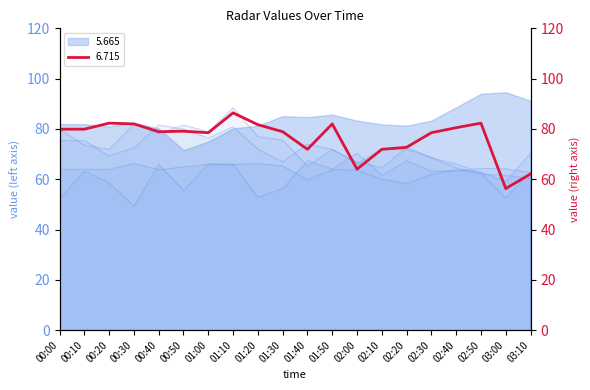

Reading right to left, extract all data points from this chart.

6.715: 62.1	56.3	82.3	80.5	78.5	72.7	71.9	64.0	82.0	71.9	78.9	81.7	86.4	78.5	79.1	78.9	82.0	82.3	79.9	79.9
6.565: 60.4	61.6	62.1	64.6	68.6	72.7	64.6	66.9	71.9	74.0	66.9	72.0	80.9	76.4	79.9	81.6	72.6	69.3	75.4	75.4
6.415: 70.4	59.2	62.8	66.1	68.6	72.0	71.9	66.3	71.9	65.3	75.6	77.0	88.5	78.9	81.6	78.2	82.0	71.9	73.6	79.9
7.165: 62.8	52.6	62.6	63.9	62.0	58.3	60.1	63.7	63.8	59.8	65.3	66.3	65.9	65.9	64.9	63.8	66.3	64.0	64.0	64.0
5.665: 91.2	94.6	94.0	88.6	83.3	81.3	81.8	83.3	85.7	84.7	85.1	81.3	80.2	75.0	71.6	80.2	82.5	81.0	81.9	81.9
7.615: 62.7	64.2	64.4	63.3	63.3	67.4	61.6	70.3	64.1	67.4	56.3	52.8	66.0	66.2	55.5	66.0	49.3	58.6	63.3	52.4